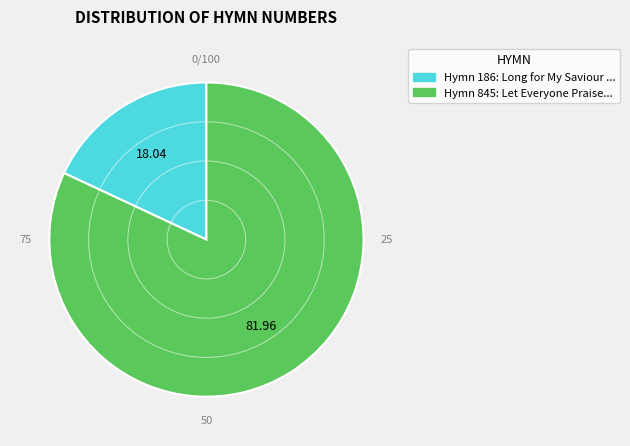

Count the number of slices in the pie.

2